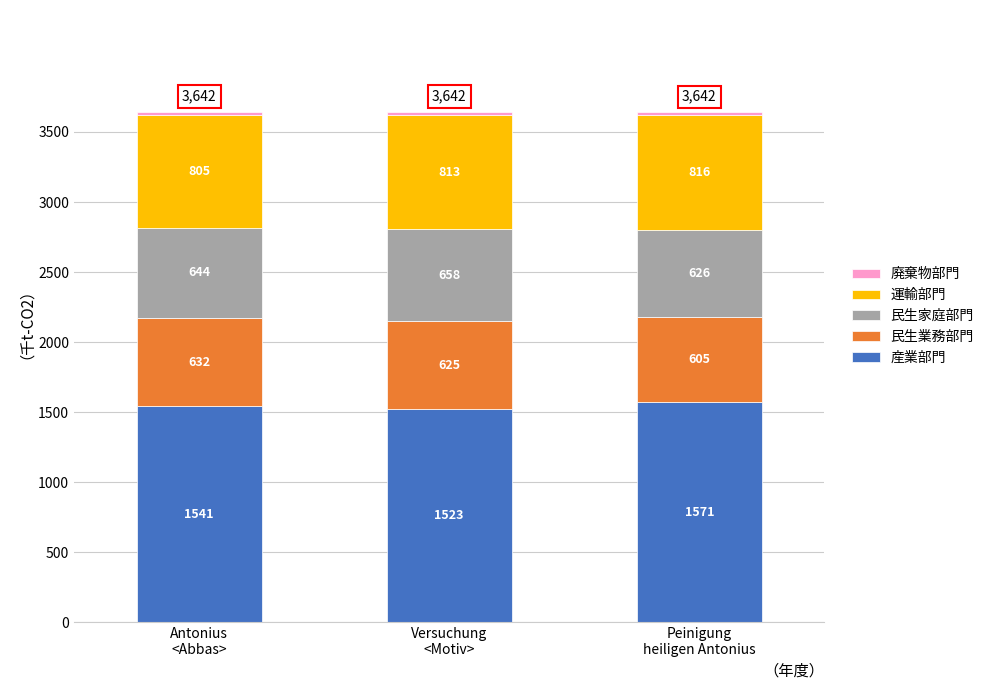

Are the bars grouped side by side (vs. stacked)?

No